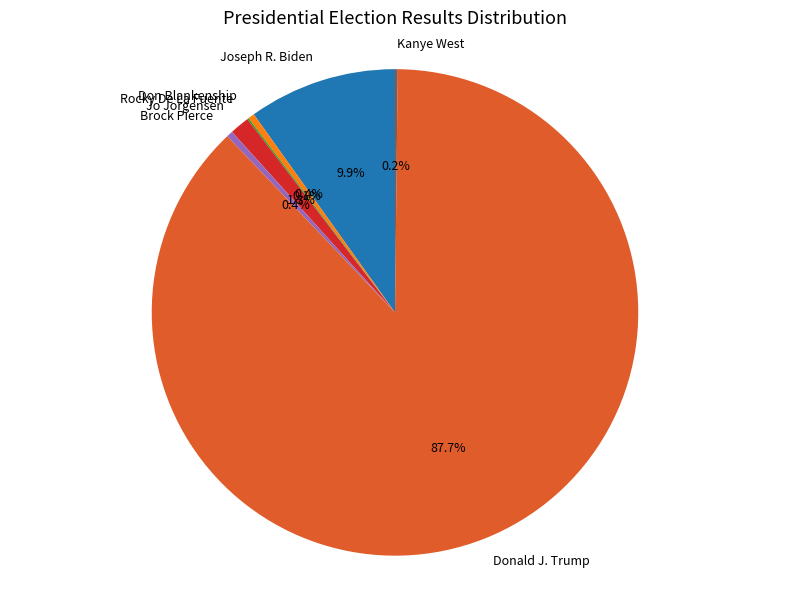

Is it true that Donald J. Trump is 74% of the pie?

False